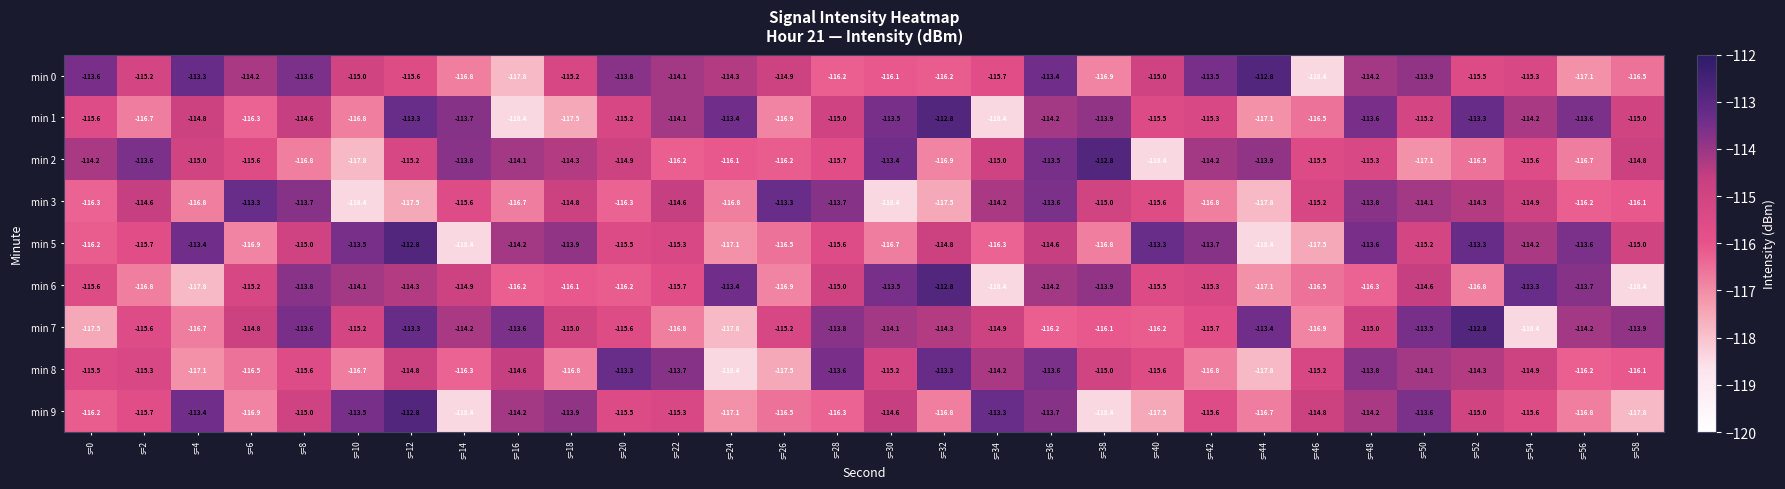

Where does the min 1 series first go above -115?

s=4